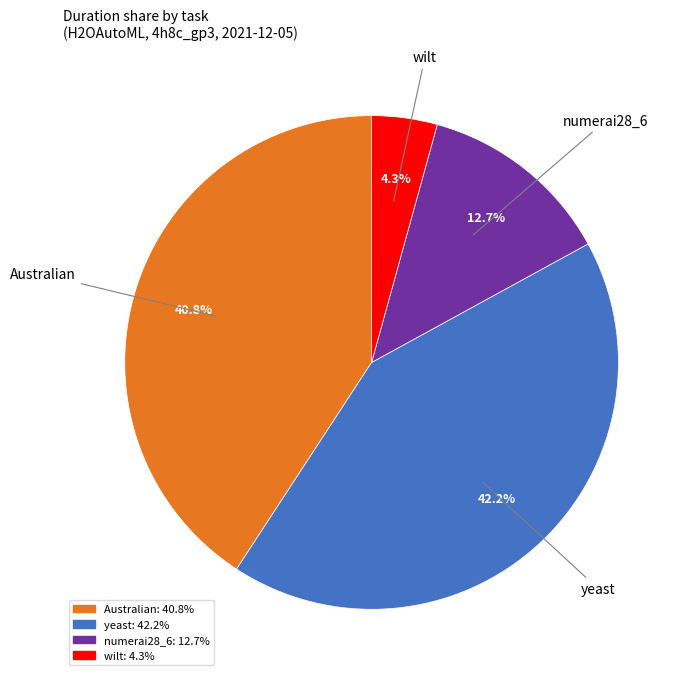

Between wilt and yeast, which is larger?

yeast